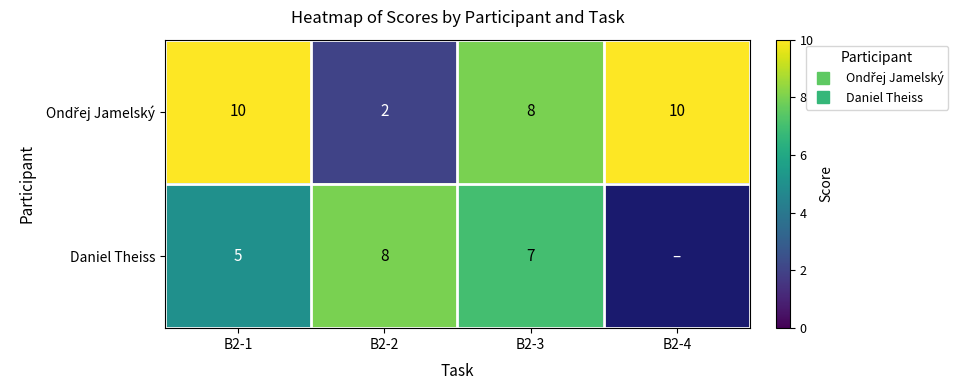

What is the minimum value shown in the chart?

2.0